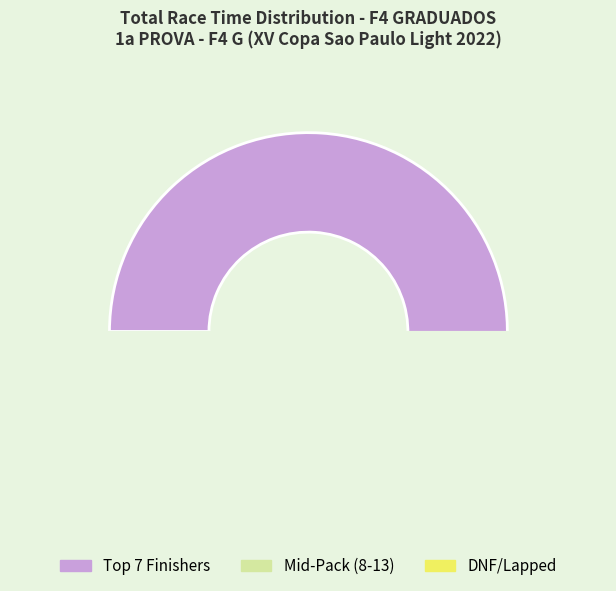

The VINICIUS SOMAIO slice represents 1% of the pie. True or false?

False